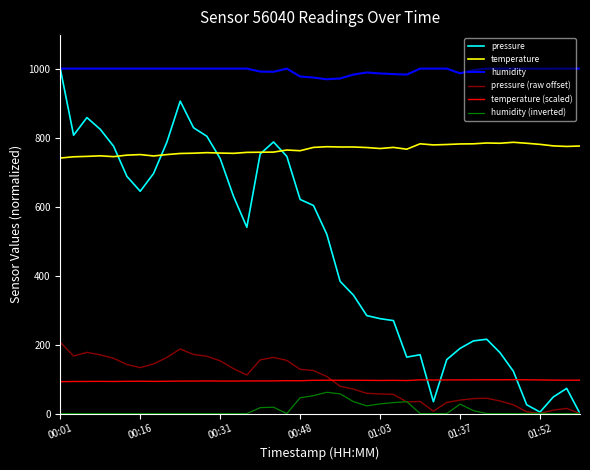

True or false: temperature (scaled) and temperature intersect in this chart.

False